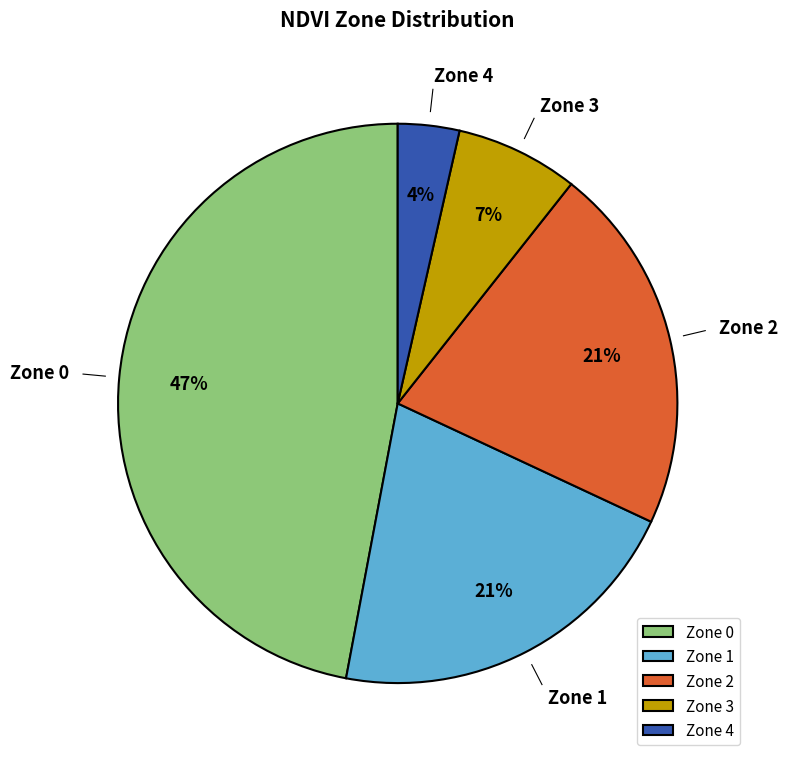

How many slices are in this pie chart?

5